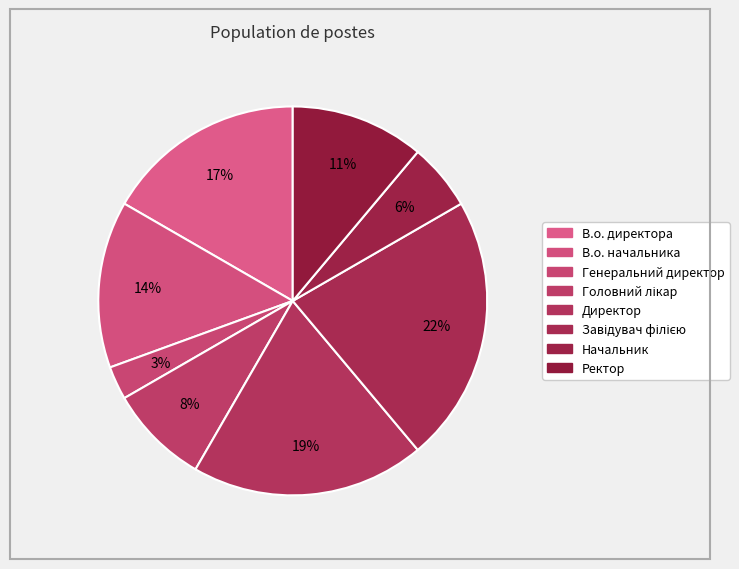

What is the ratio of the value at В.о. директора to the value at Генеральний директор?

6.0